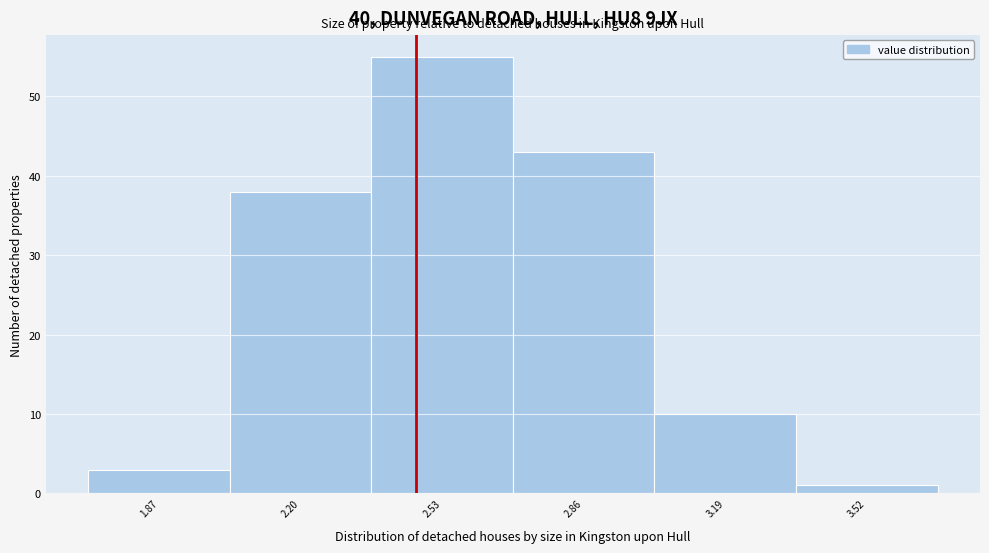

Reading left to right, list every bar in this chart as the range it spans on the x-axis followed by its height. Neither the bar edges nor the heights are printed on the chart, so give them approximately, as read against the axes.

1.705 to 2.035: 3
2.035 to 2.365: 38
2.365 to 2.695: 55
2.695 to 3.025: 43
3.025 to 3.355: 10
3.355 to 3.685: 1